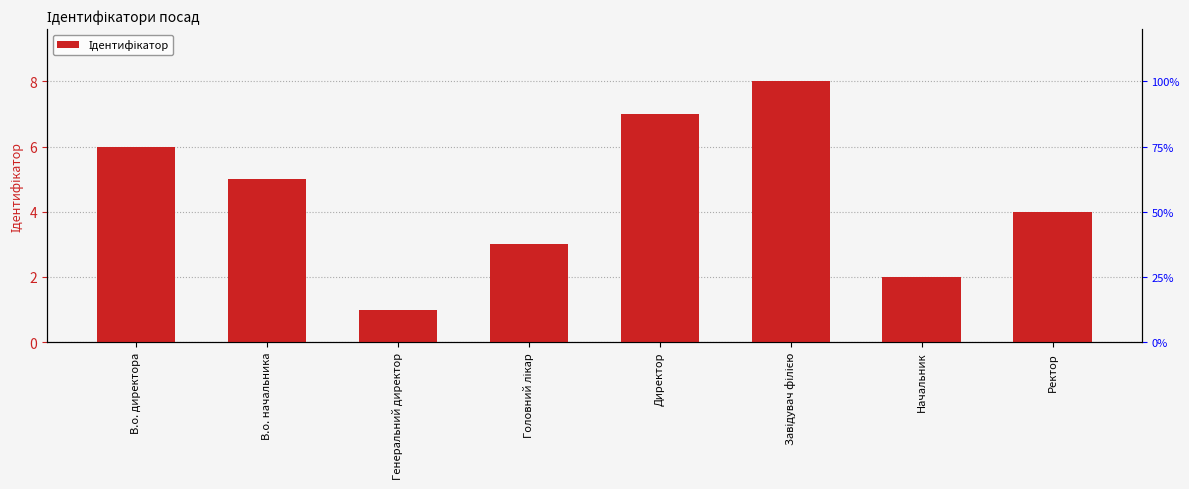

Which label corresponds to the largest value in the chart?

Завідувач філією